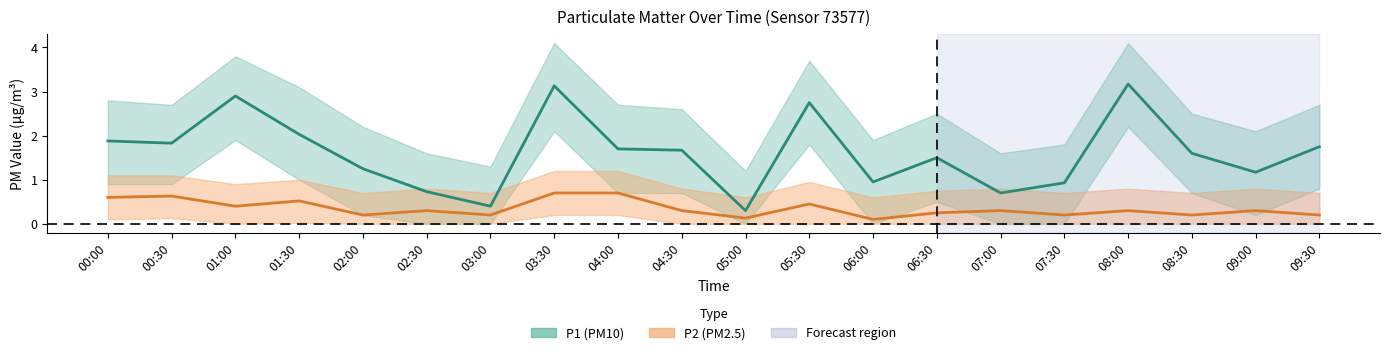

What is the label of the 13th point from the left?

06:00